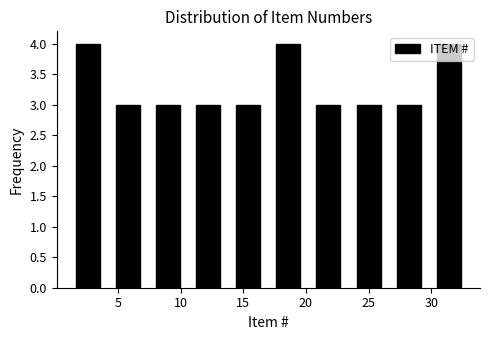

Reading left to right, transcribe this chart: for each bar, give the range it covers on the x-axis and its height. Neither the bar edges nor the heights are printed on the chart, so give them approximately, as read against the axes.

1.0 to 4.2: 4
4.2 to 7.4: 3
7.4 to 10.6: 3
10.6 to 13.8: 3
13.8 to 17.0: 3
17.0 to 20.2: 4
20.2 to 23.4: 3
23.4 to 26.6: 3
26.6 to 29.8: 3
29.8 to 33.0: 4